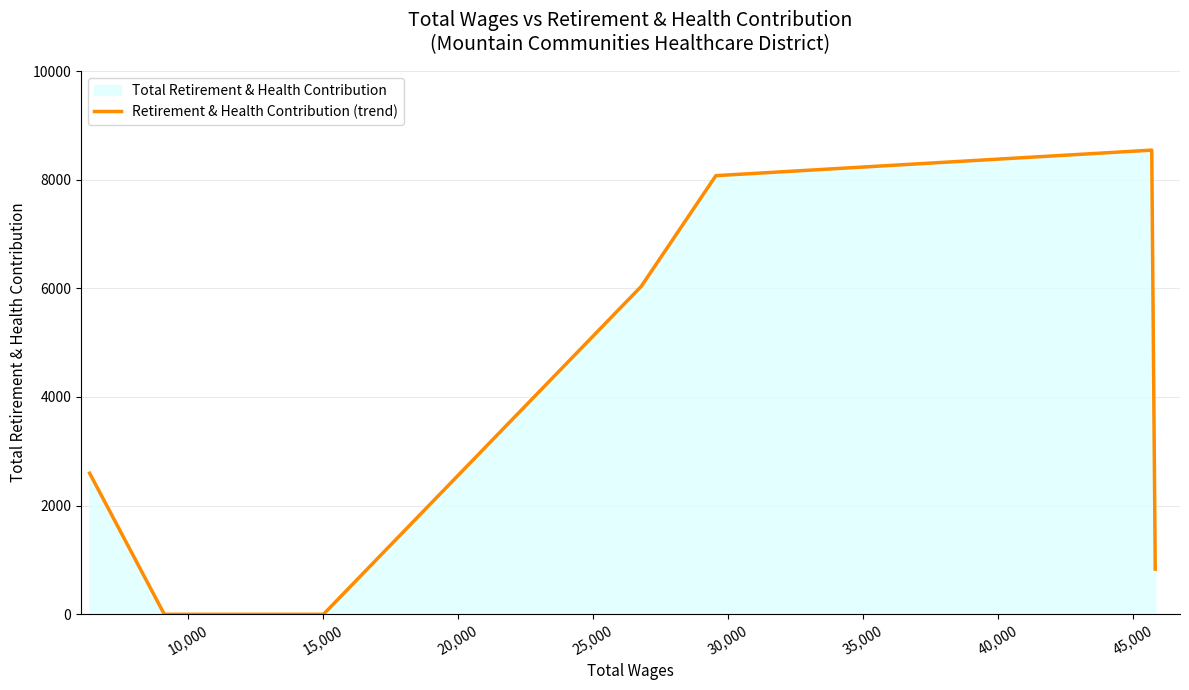

What is the difference between the maximum and minimum values?

8544